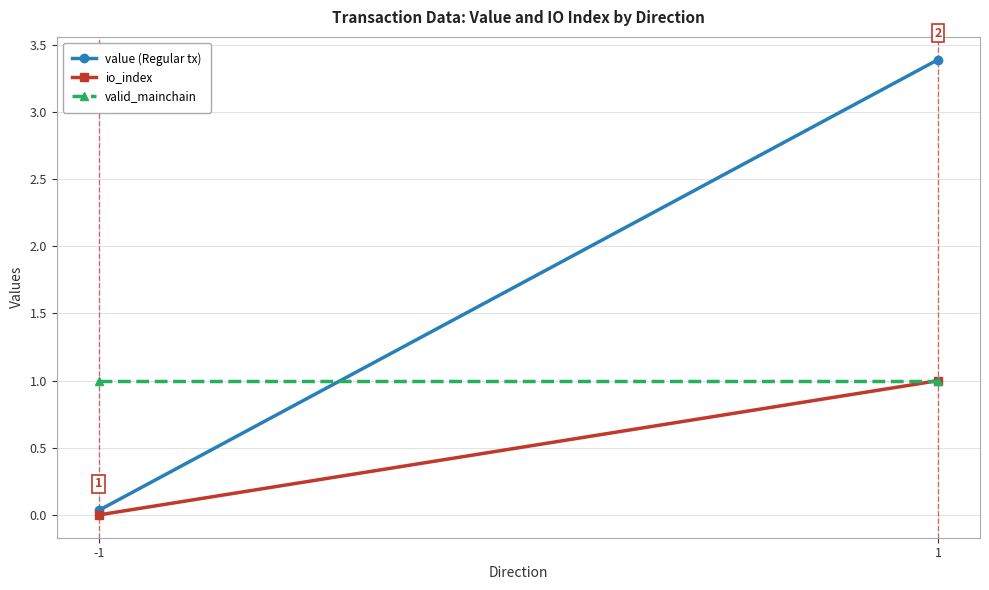

At how many categories does at least one series exceed 1?

1